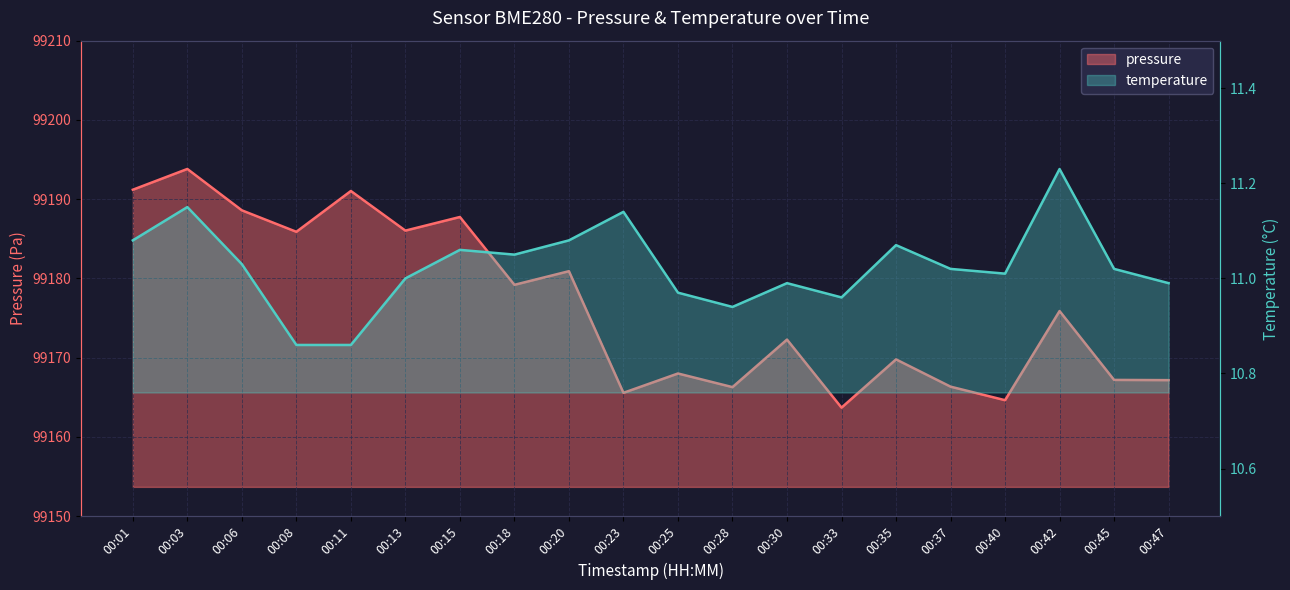

List the labels in order of temperature value, largest first.

00:42, 00:03, 00:23, 00:01, 00:20, 00:35, 00:15, 00:18, 00:06, 00:37, 00:45, 00:40, 00:13, 00:30, 00:47, 00:25, 00:33, 00:28, 00:08, 00:11